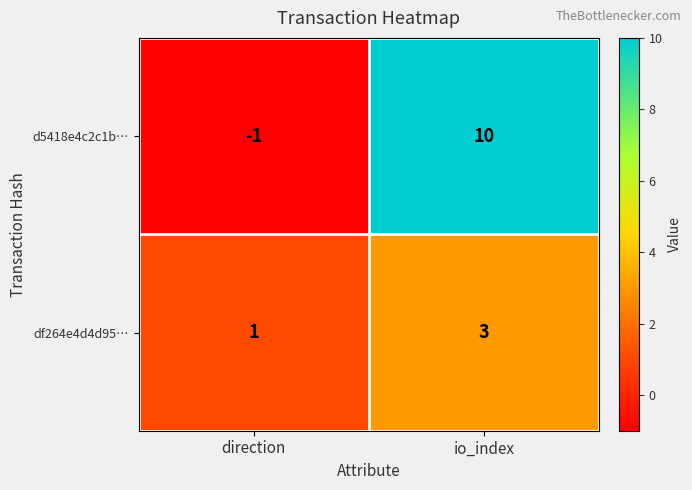

Which category has the lowest value across all series?

direction